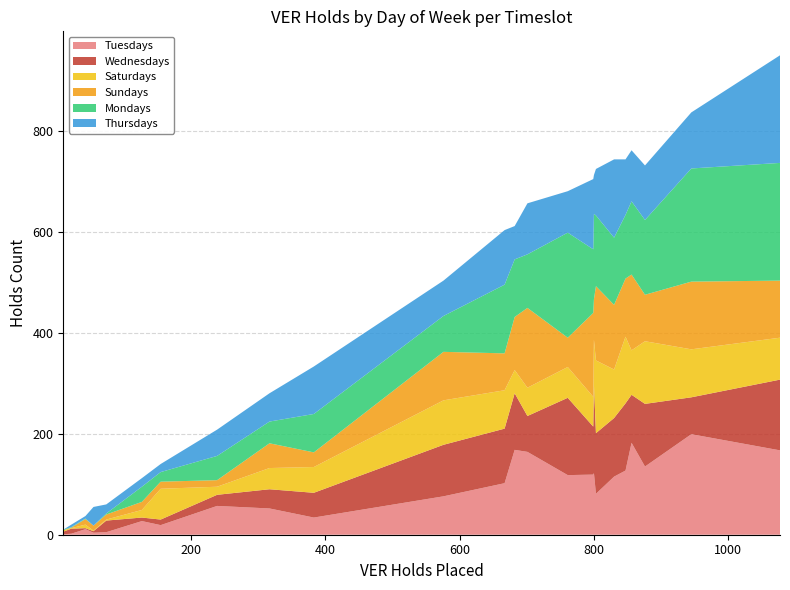

What is the maximum value for Tuesdays?

199